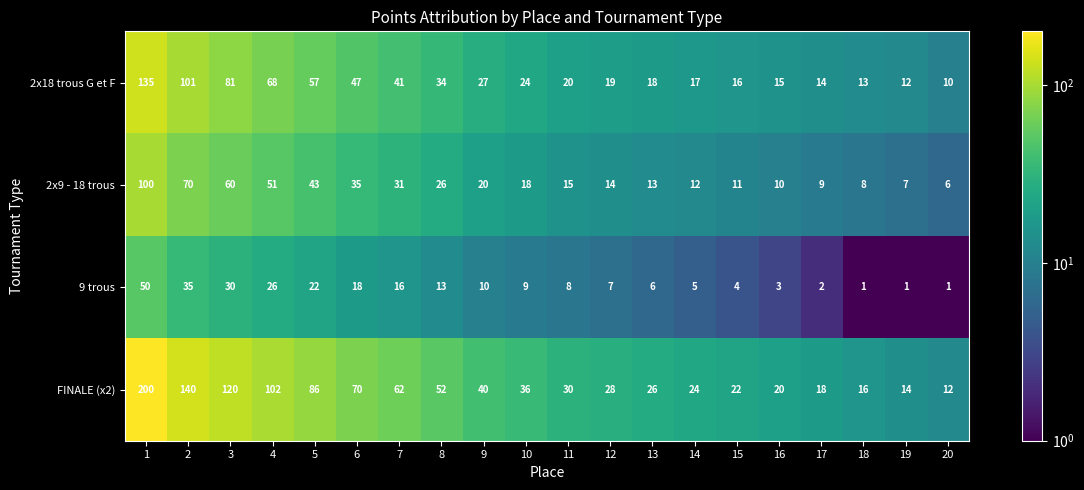

What value does the FINALE (x2) series have at 11, to the nearest 10?

30